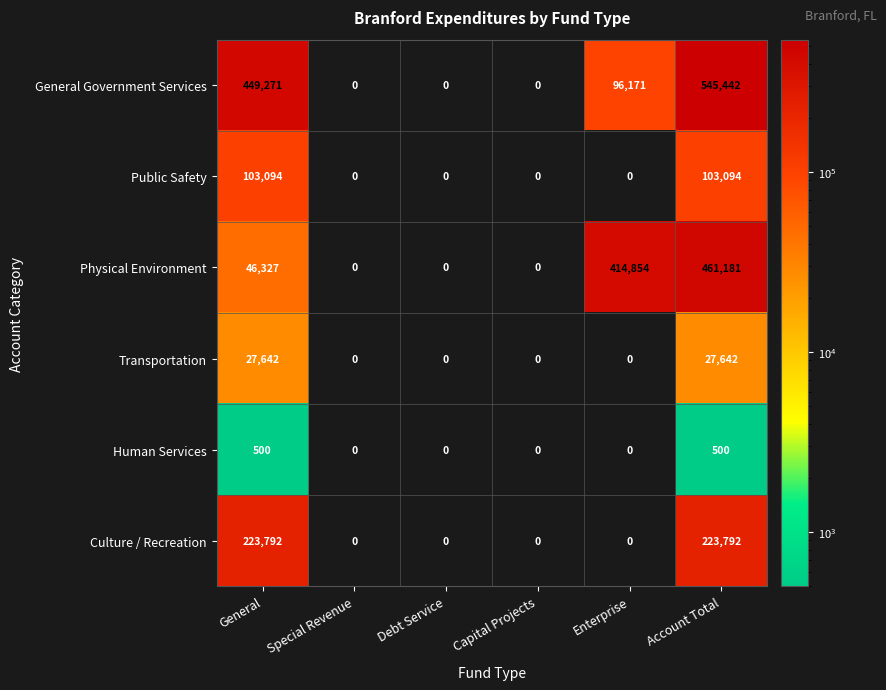

Between General and Debt Service, which series saw the biggest shift?

General Government Services